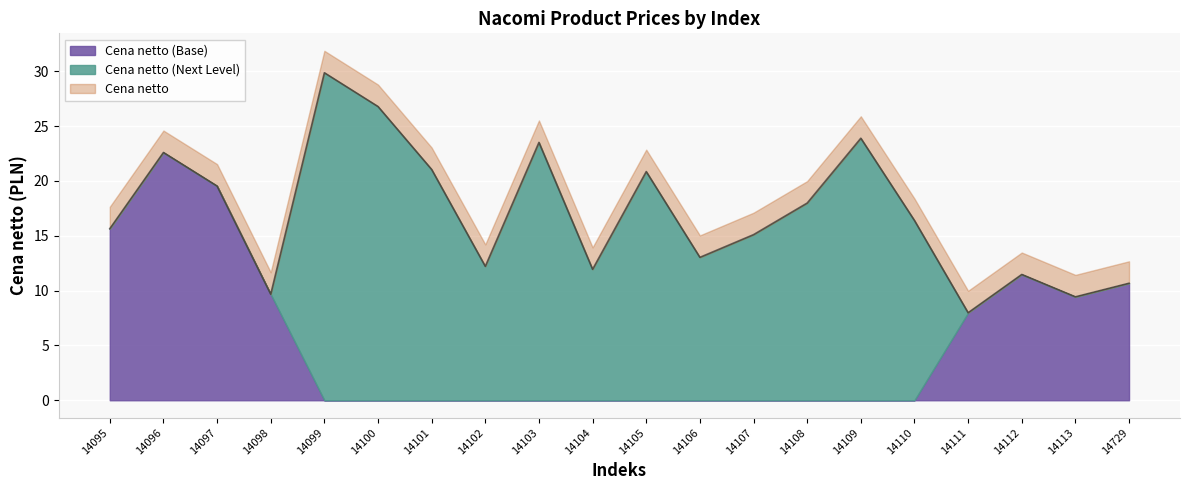

Which series has the largest total across all categories?

Cena netto